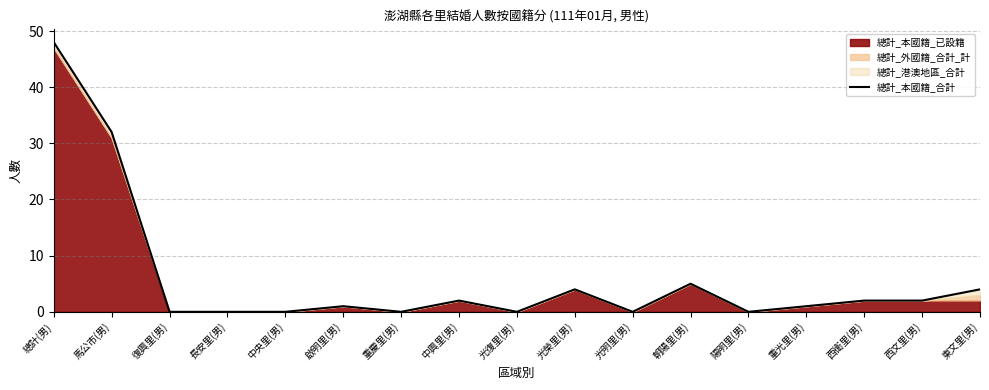

Which category has the highest value across all series?

總計(男)